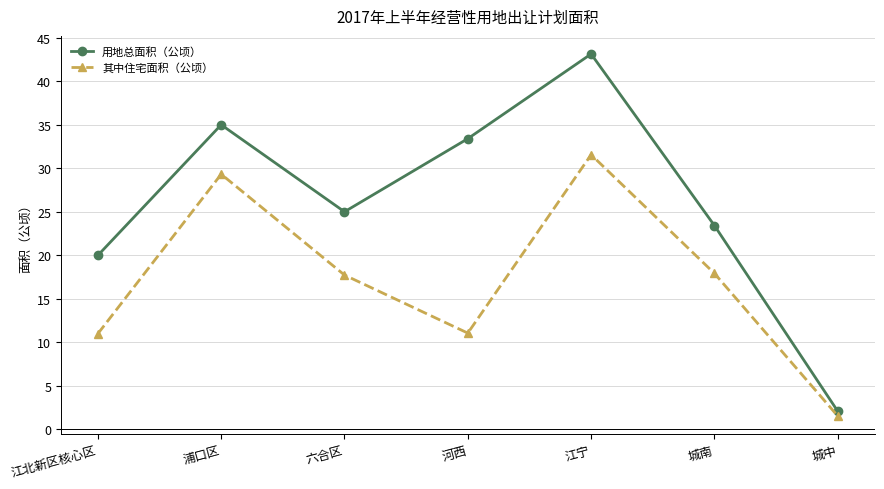

What is the approximate value of 用地总面积（公顷） at 江宁?

43.1